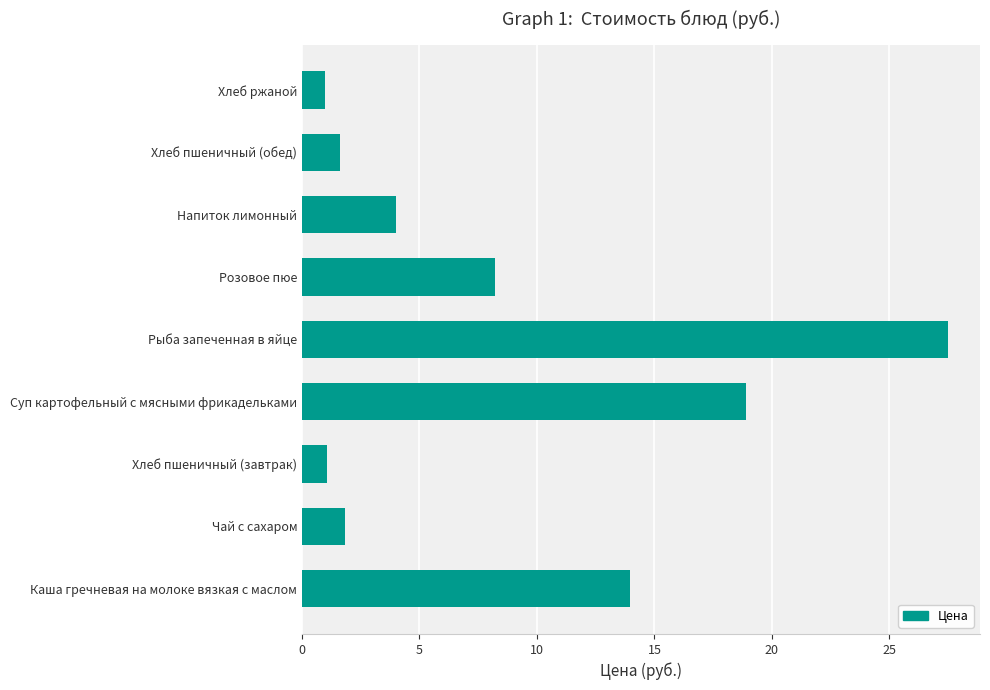

Which has a higher value, Рыба запеченная в яйце or Розовое пюе?

Рыба запеченная в яйце